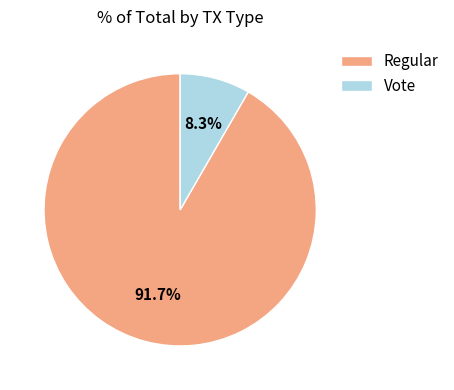

Rank the categories by value from highest to lowest.

Regular, Vote